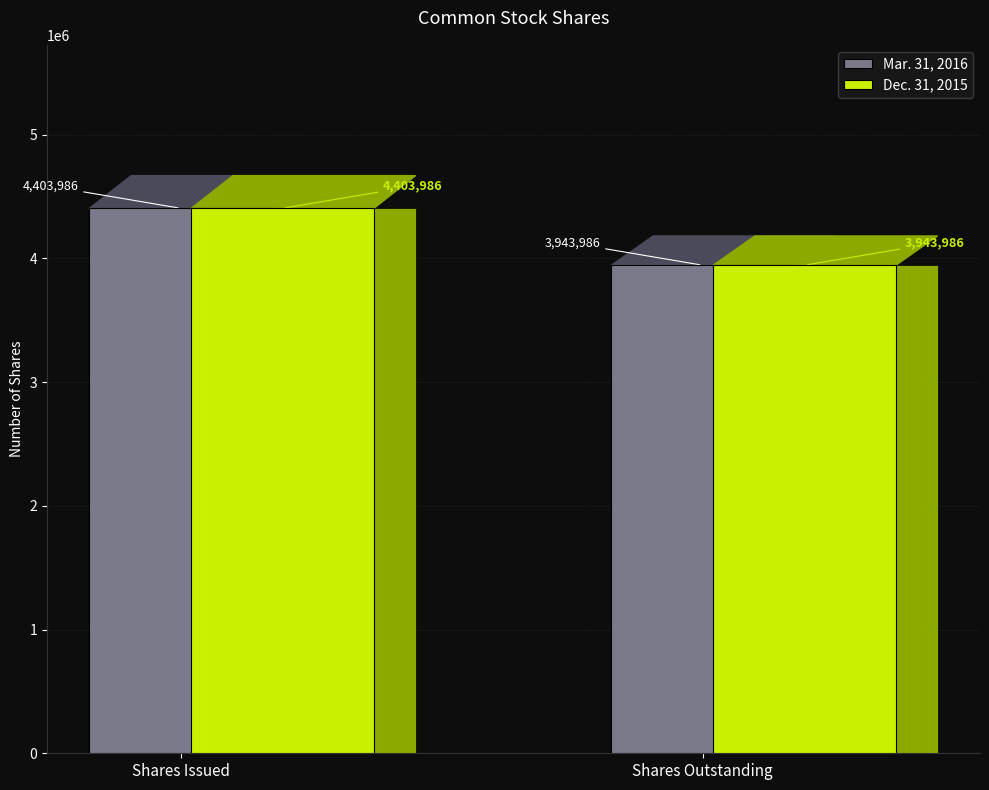

Between Common stock, shares issued and Common stock, shares outstanding, which series saw the biggest shift?

Mar. 31, 2016